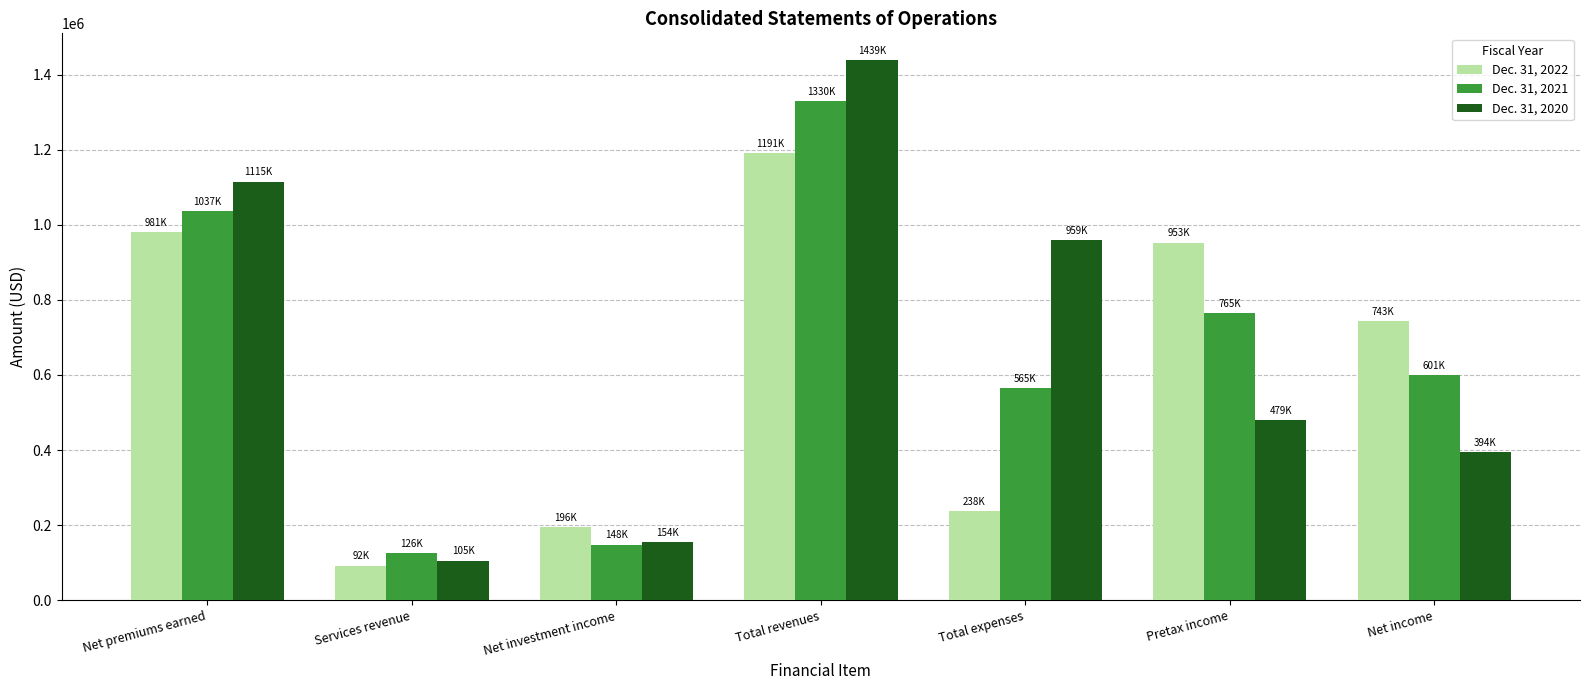

The value of Dec. 31, 2021 at Net investment income is 90557. True or false?

False